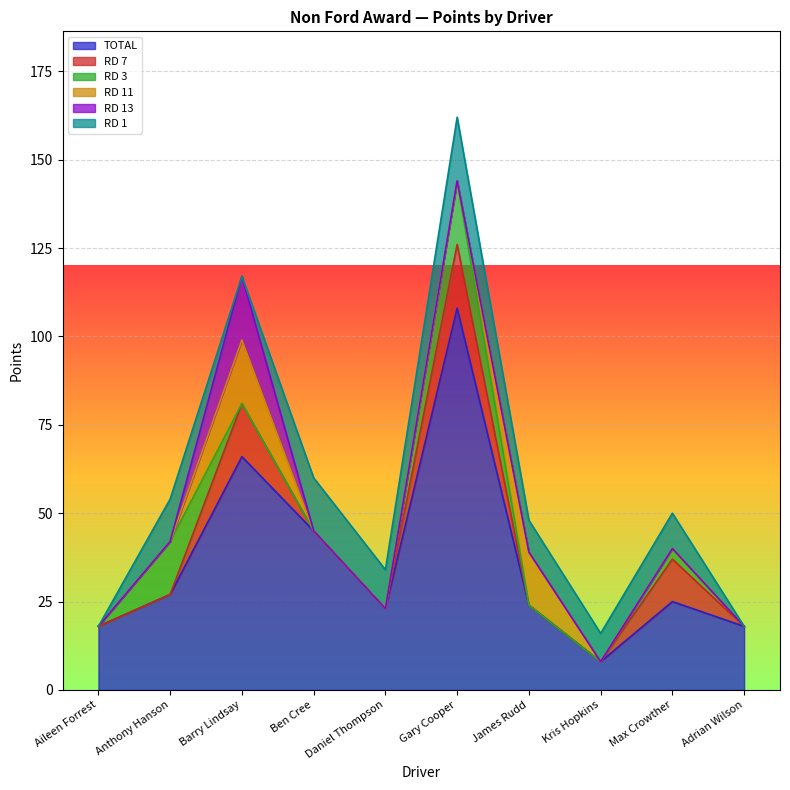

What is the label of the 2nd point from the right?

Max Crowther